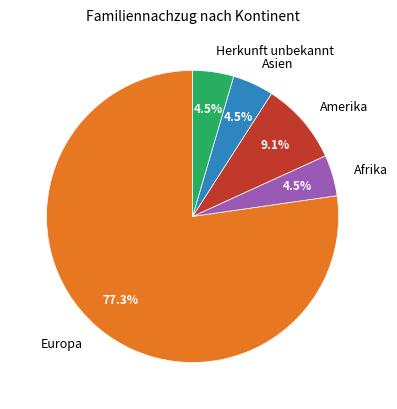

Which category has the biggest portion of the pie?

Europa